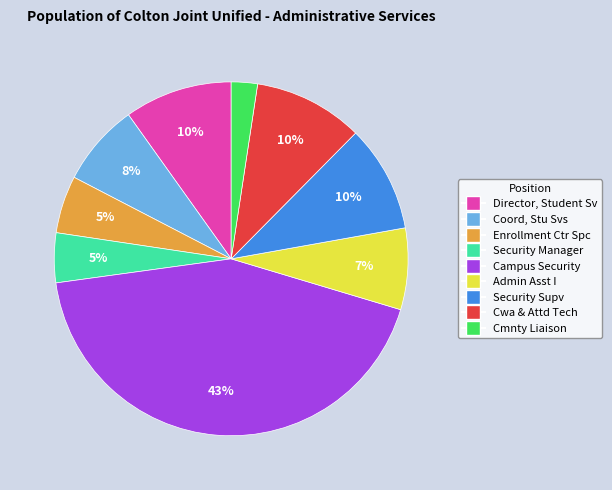

Is it true that Cmnty Liaison is 12% of the pie?

False